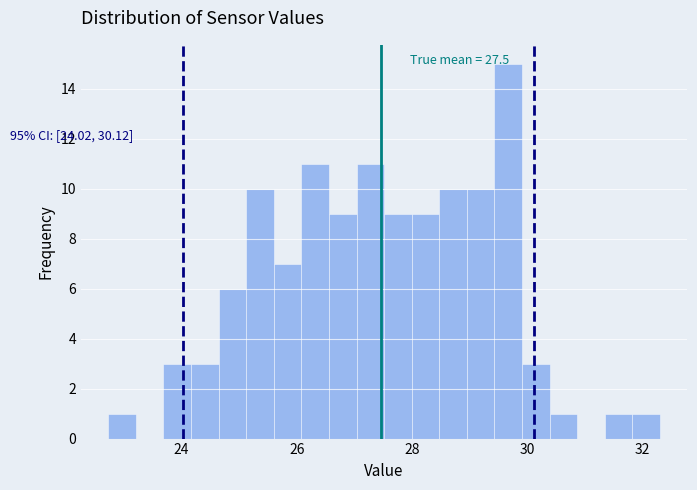

Around what value on the x-axis is the tallest bar? Give the approximate position of its centre, as read against the axis.

29.6